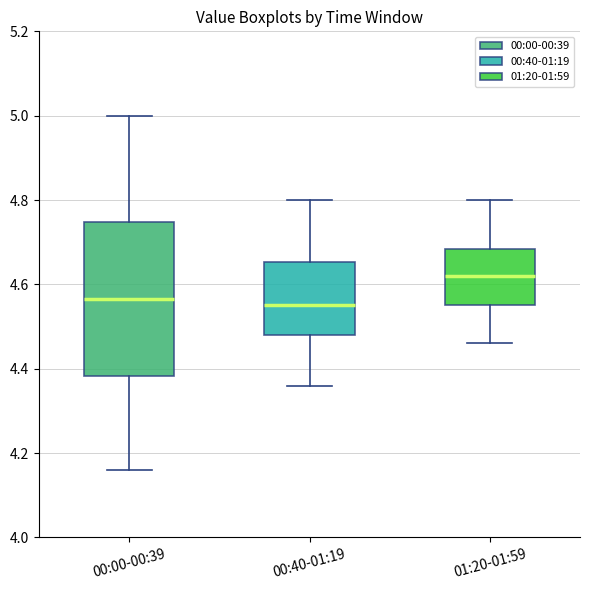

Where is the lower edge of the box for 00:40-01:19 on the y-axis? The values are not printed on the chart, so give them approximately, as read against the axis.

4.48